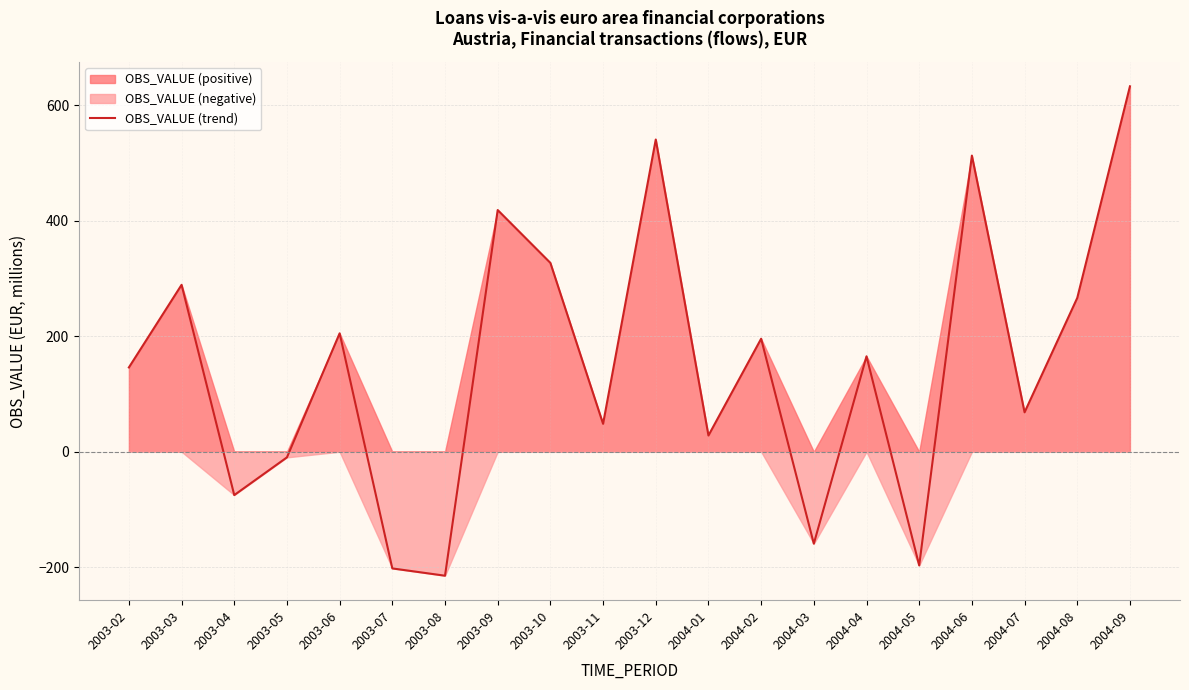

List the labels in order of value, smallest first.

2003-08, 2003-07, 2004-05, 2004-03, 2003-04, 2003-05, 2004-01, 2003-11, 2004-07, 2003-02, 2004-04, 2004-02, 2003-06, 2004-08, 2003-03, 2003-10, 2003-09, 2004-06, 2003-12, 2004-09